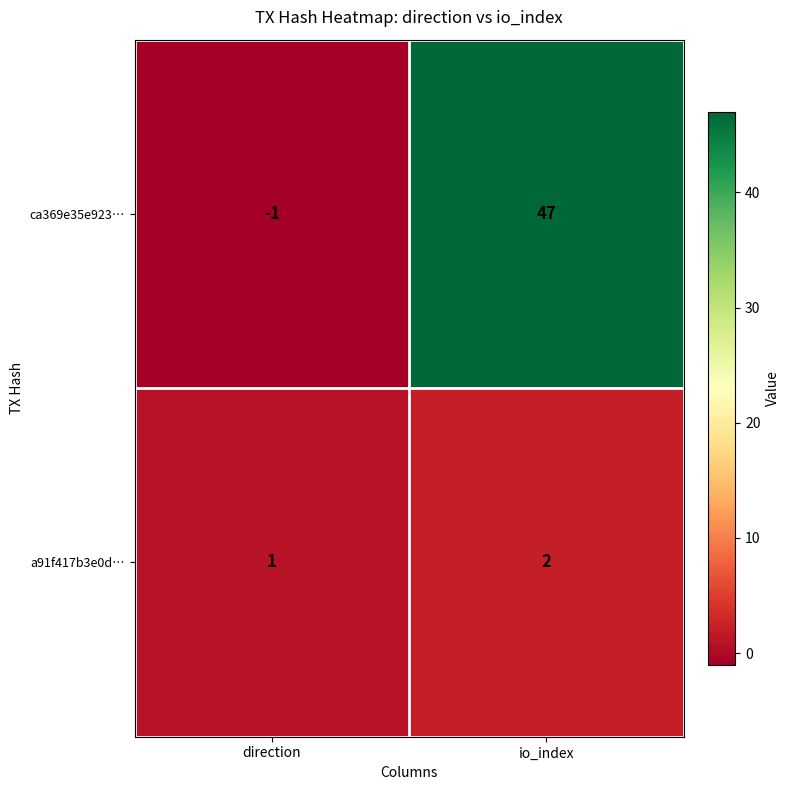

What is the difference between the highest and lowest values at direction?

2